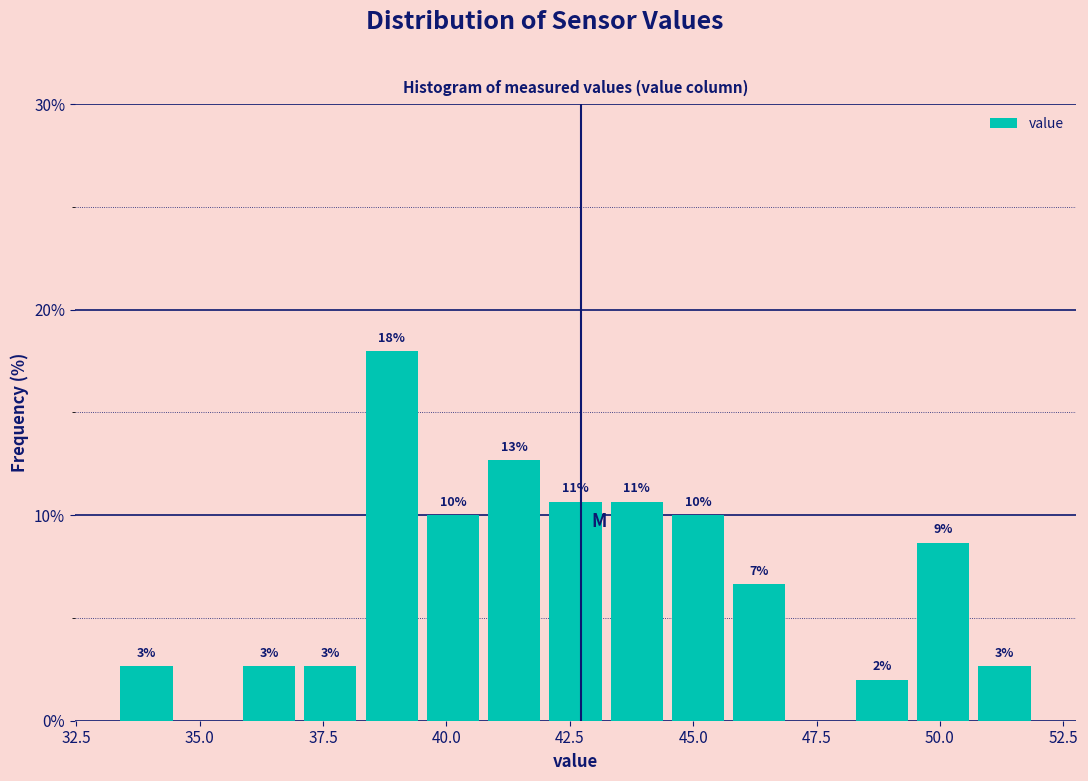

Read against the x-axis, roughly where is the centre of the tallest bar?

39.0